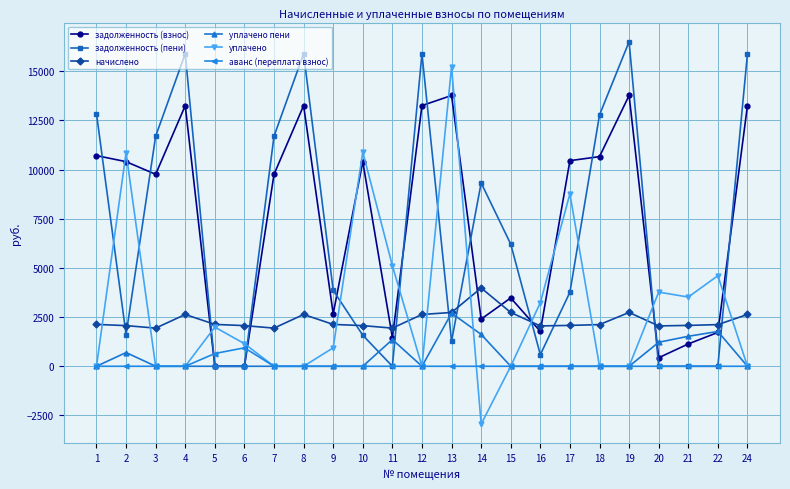

Read the задолженность (взнос) value at 16.

1773.4